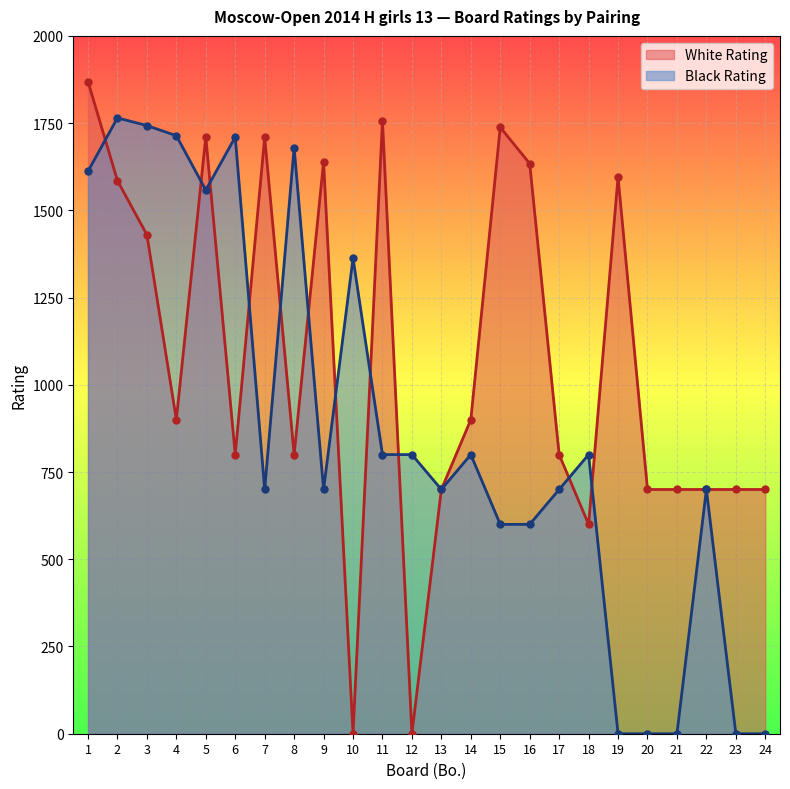

Which series has the widest spread of values?

White Rating